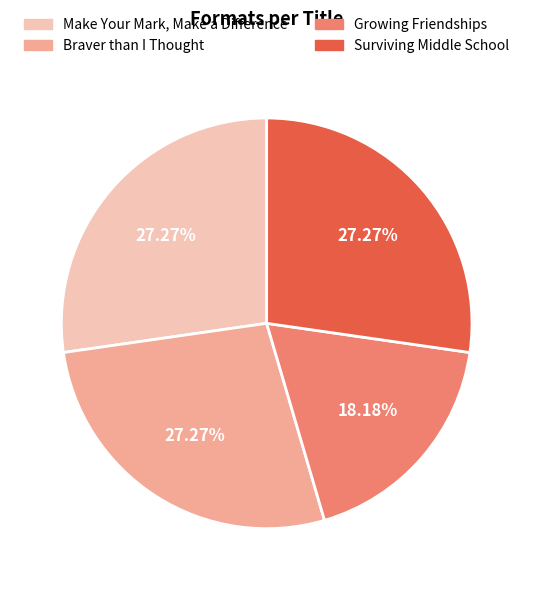

Which slice is the smallest?

Growing Friendships